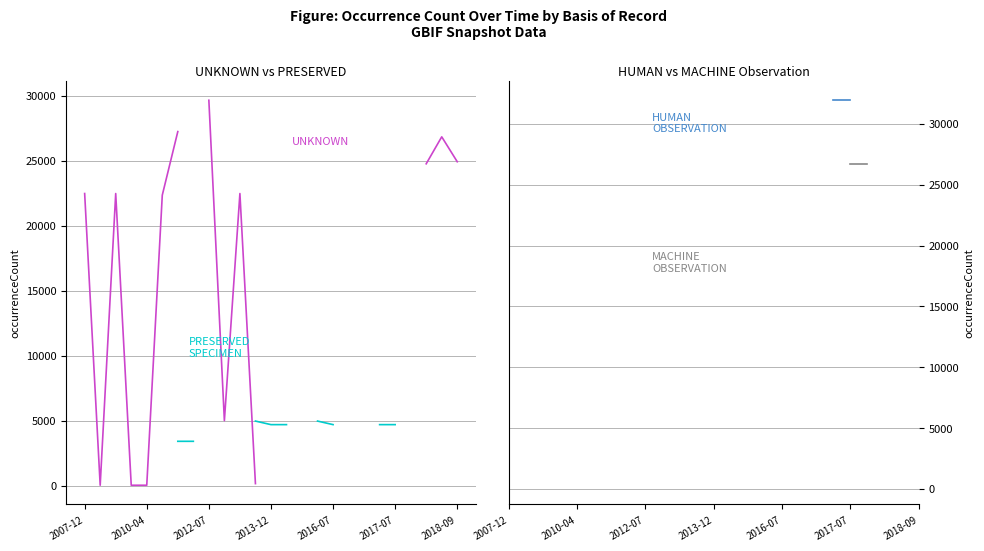

At how many categories does at least one series exceed 17289?

14